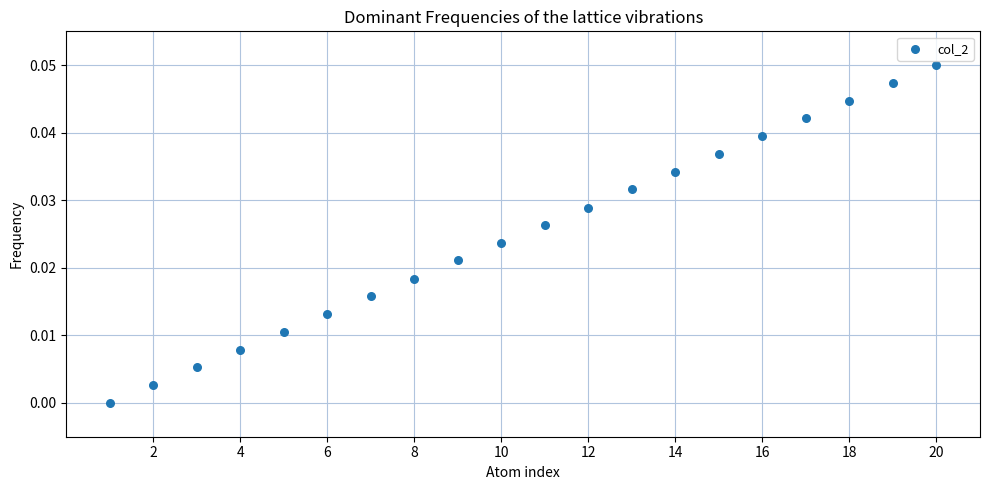

What is the range of X values (max minus min)?

19.0